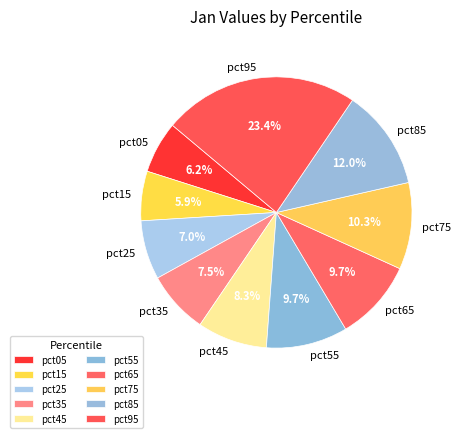

What is the largest slice in the pie chart?

pct95